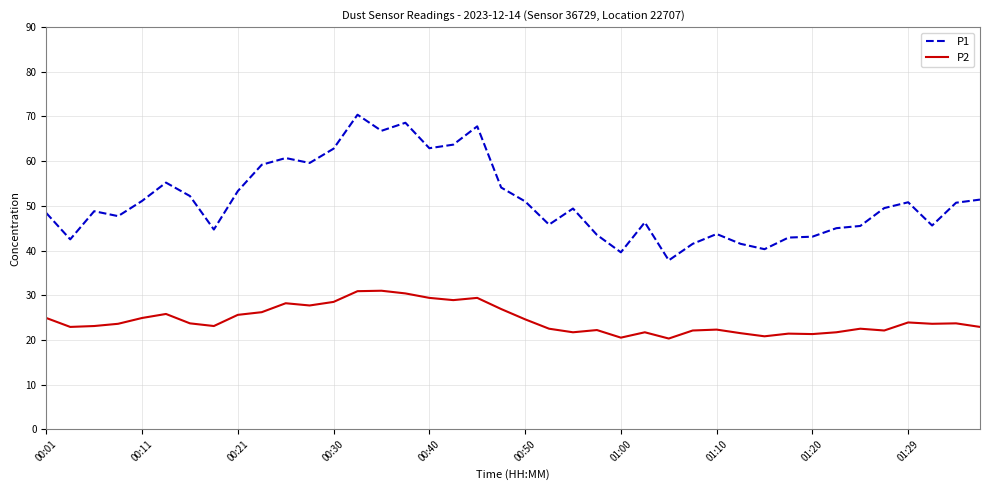

List the series in order of their peak value, highest first.

P1, P2